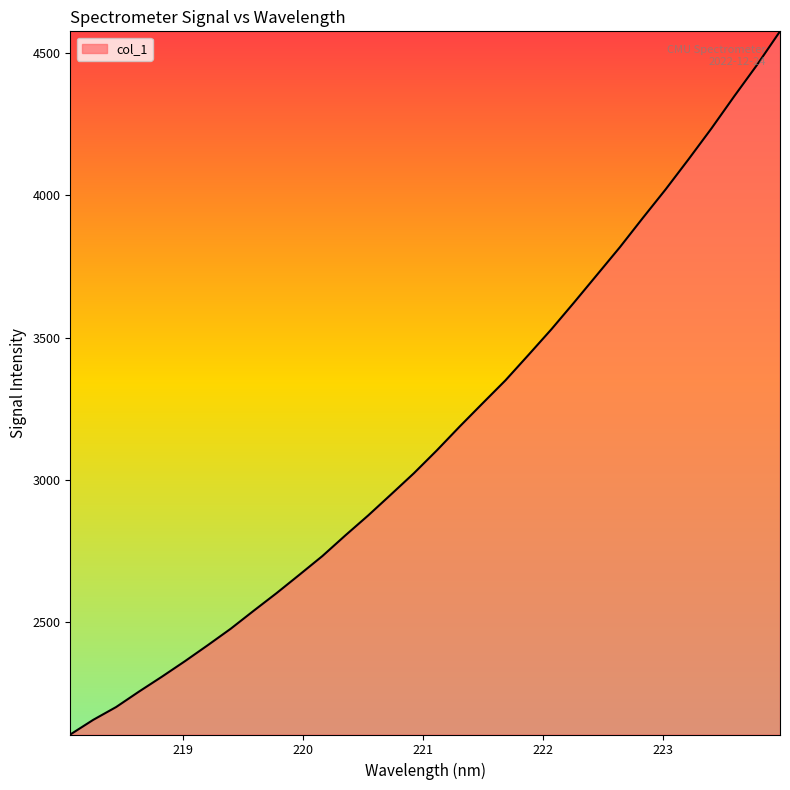

What is the smallest value displayed?

2106.5